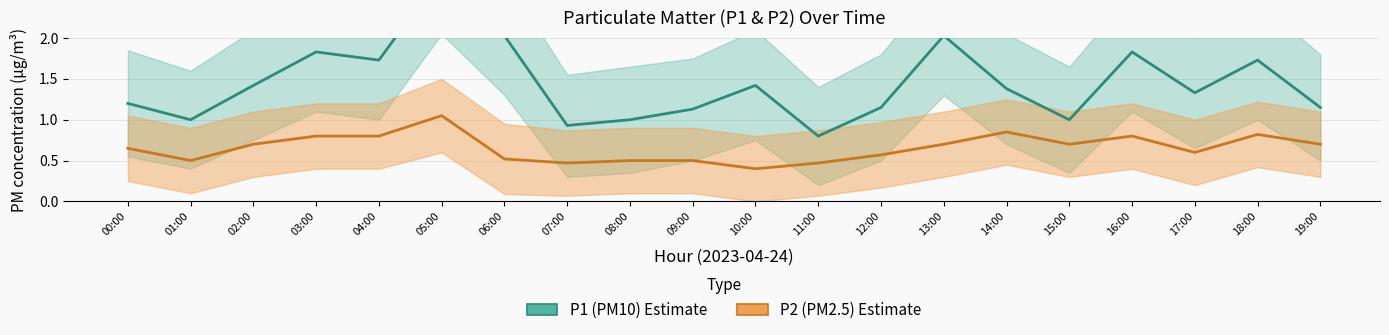

The value of P2 (PM2.5) at 00:00 is 0.7. True or false?

True